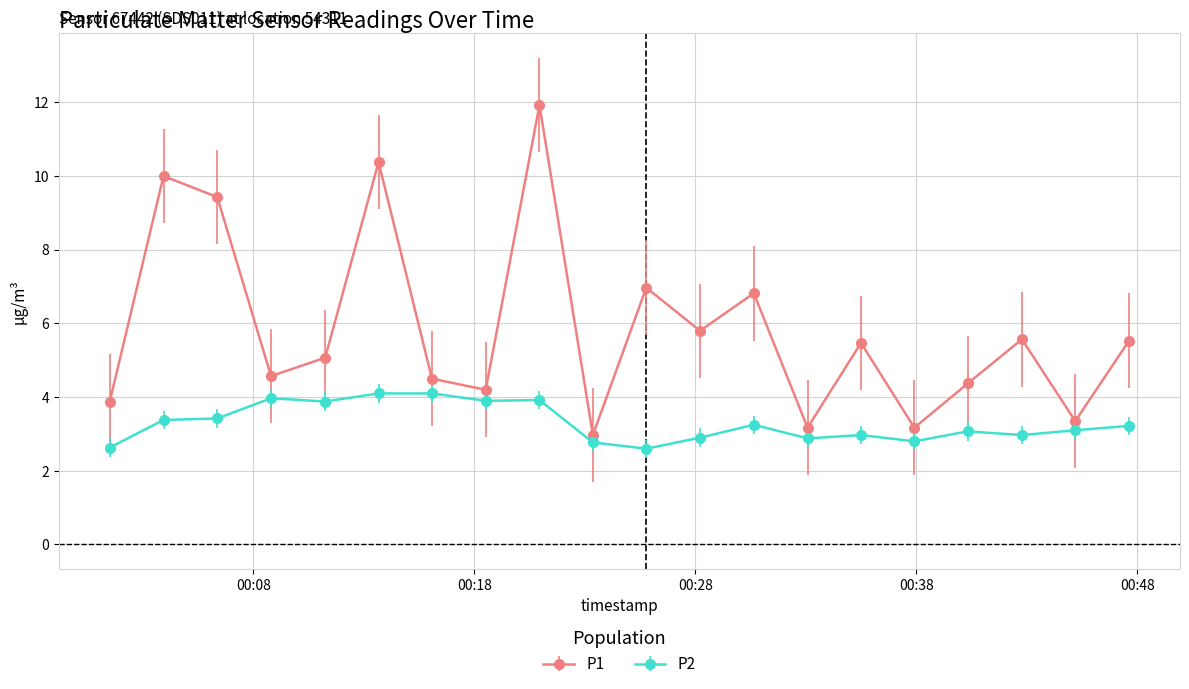

What is the greatest value displayed?

11.9